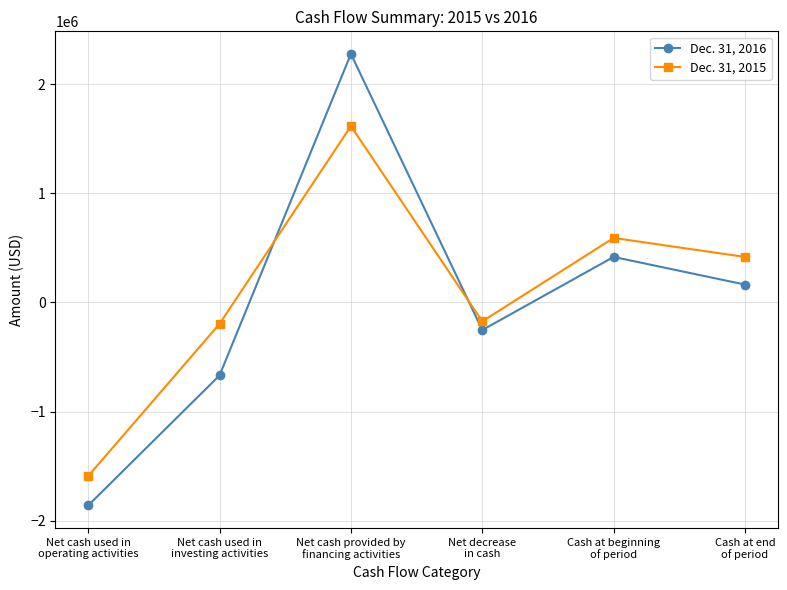

Which series has the largest range (max minus min)?

Dec. 31, 2016